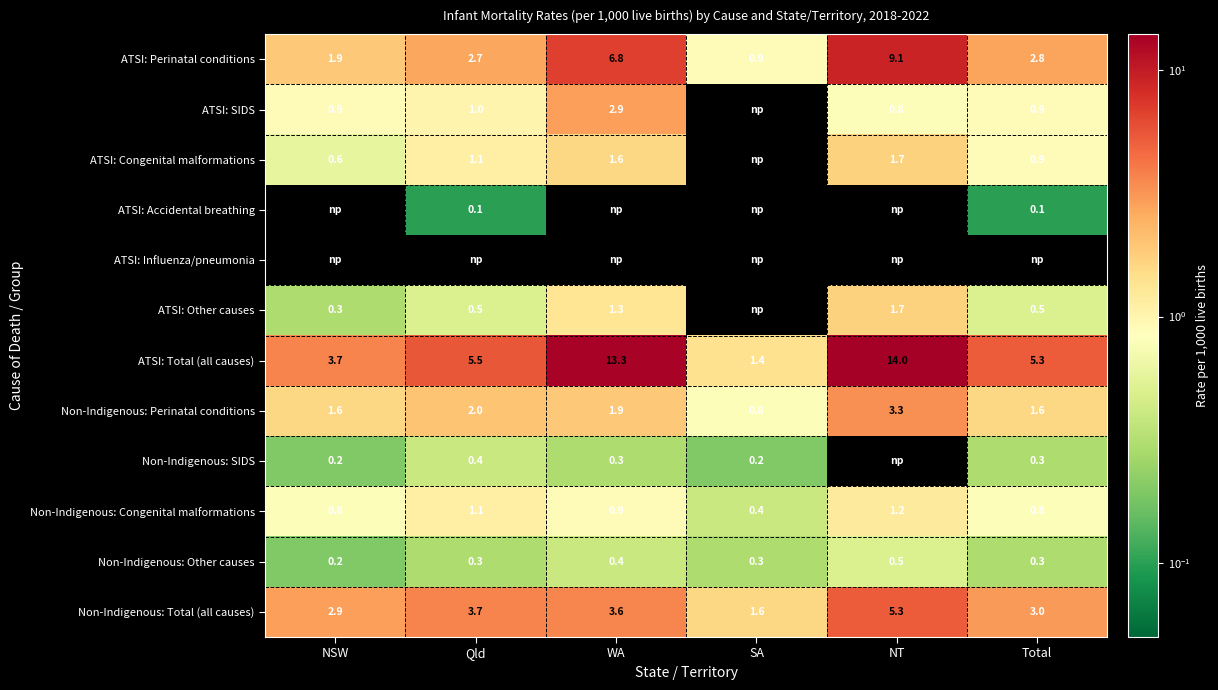

True or false: Non-Indigenous: Perinatal conditions has a value of 4.8 at NT.

False